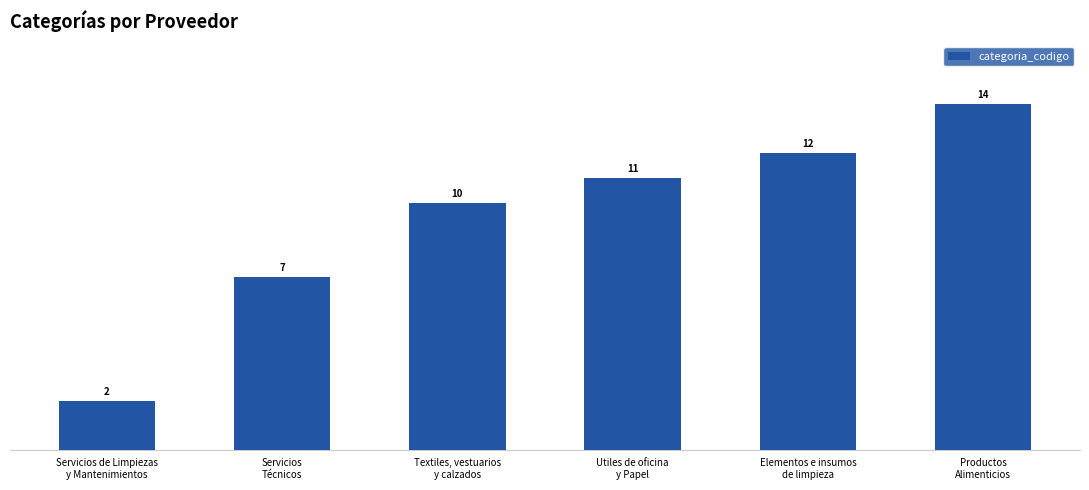

Is it true that the value at Servicios
Técnicos is 12?

False